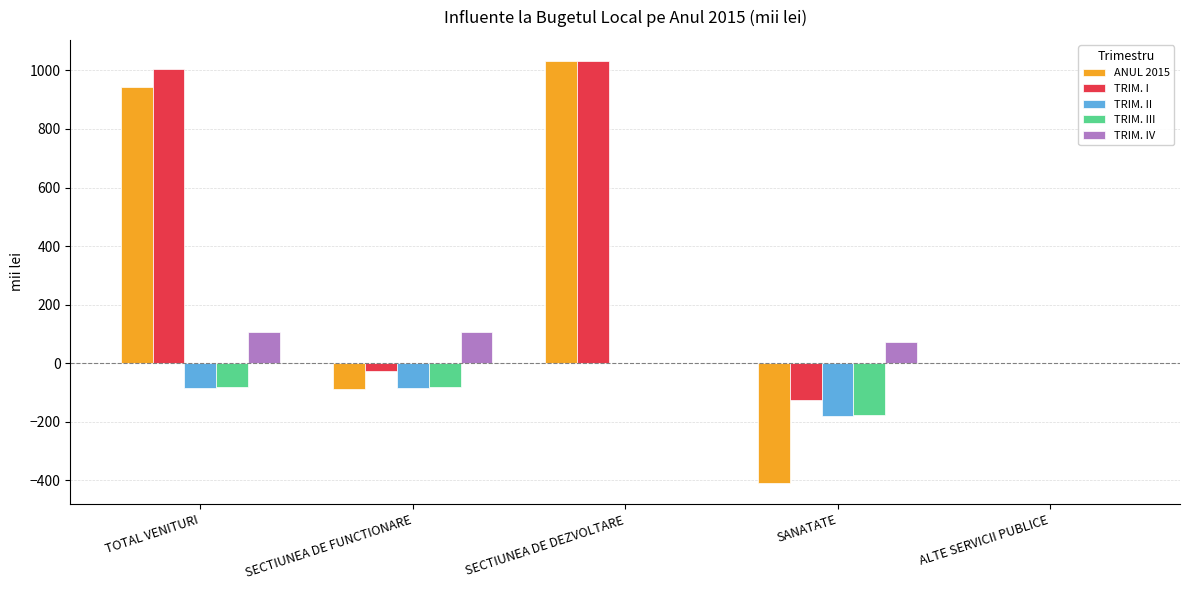

What is the average value of the TRIM. III series?

-68.2